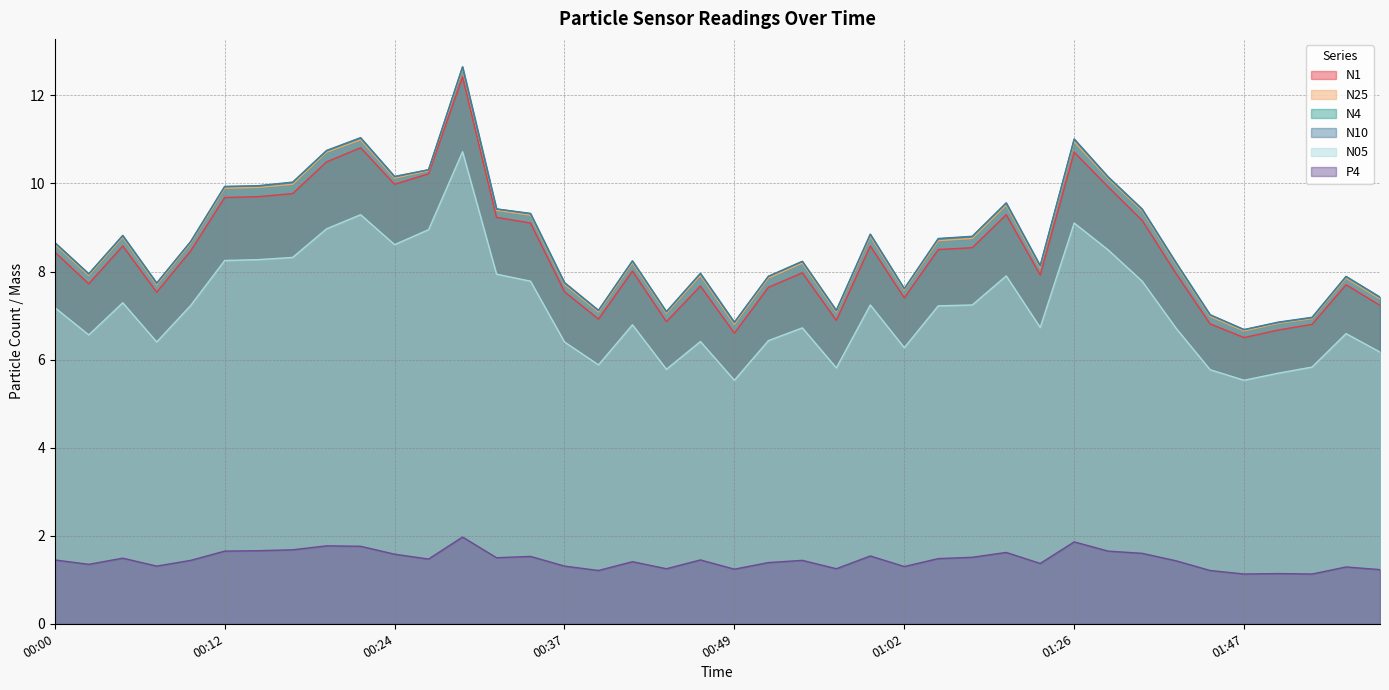

Is it true that N25 equals 12.0 at 00:02?

False